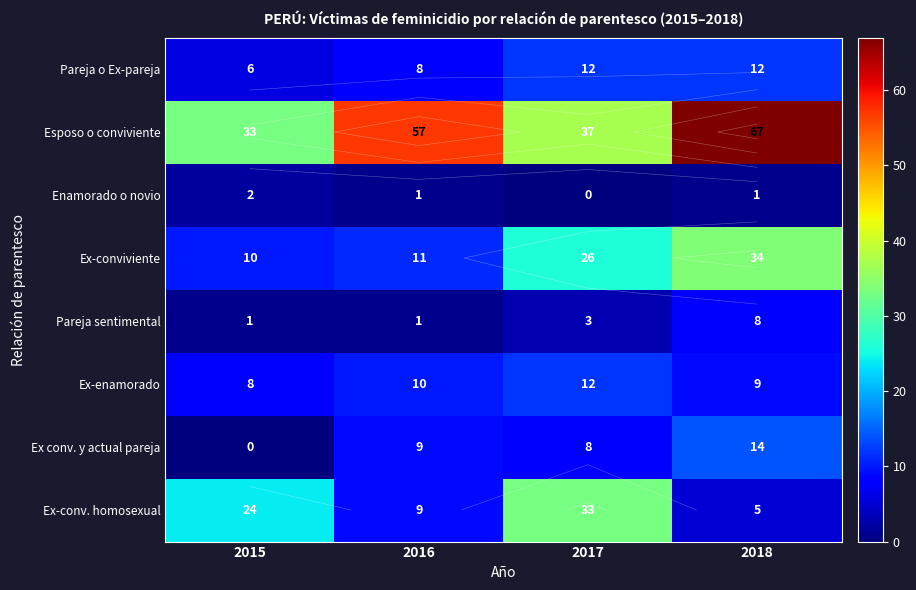

How many values in the Ex conv. y actual pareja series exceed 9?

1